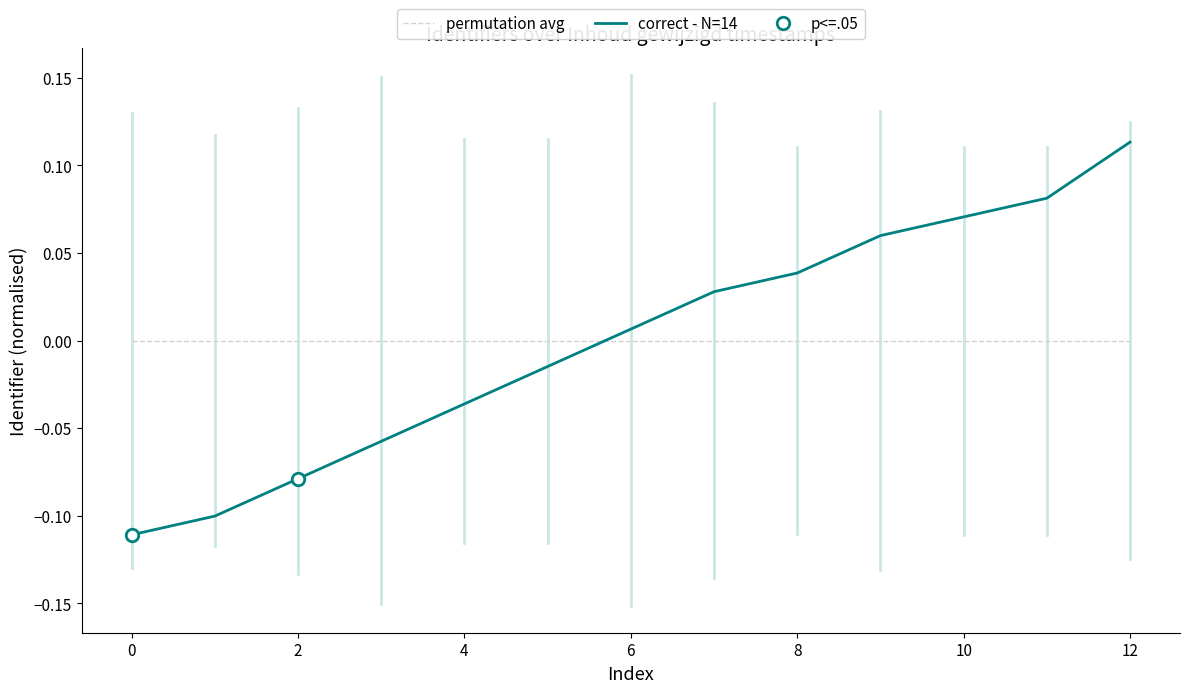

At which category is the sum across all series the highest?

12